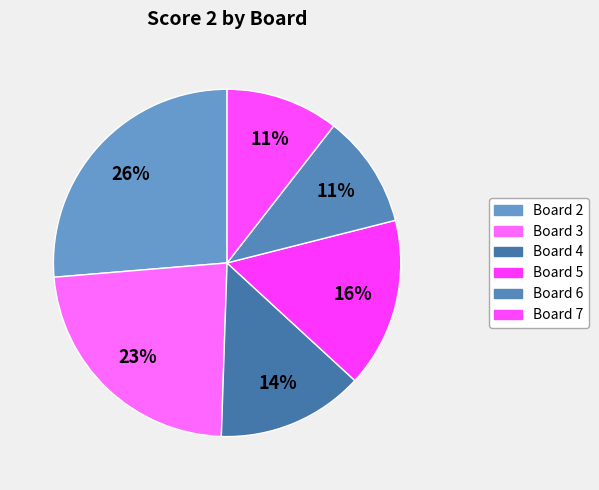

How many slices are in this pie chart?

6